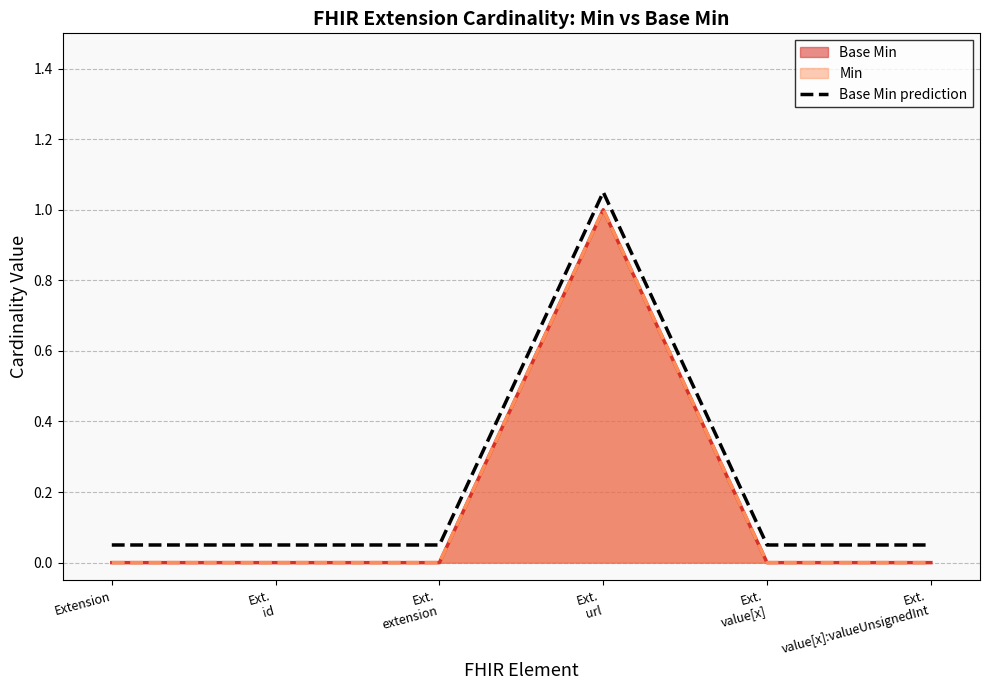

Reading left to right, what are all the values shown in this chart?

Extension=0.1	Ext.
id=0.1	Ext.
extension=0.1	Ext.
url=1.1	Ext.
value[x]=0.1	Ext.
value[x]:valueUnsignedInt=0.1